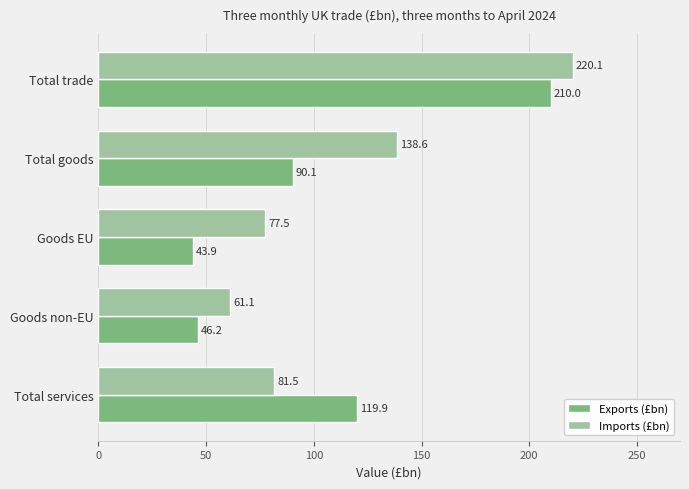

Which series has the widest spread of values?

Exports (£bn)